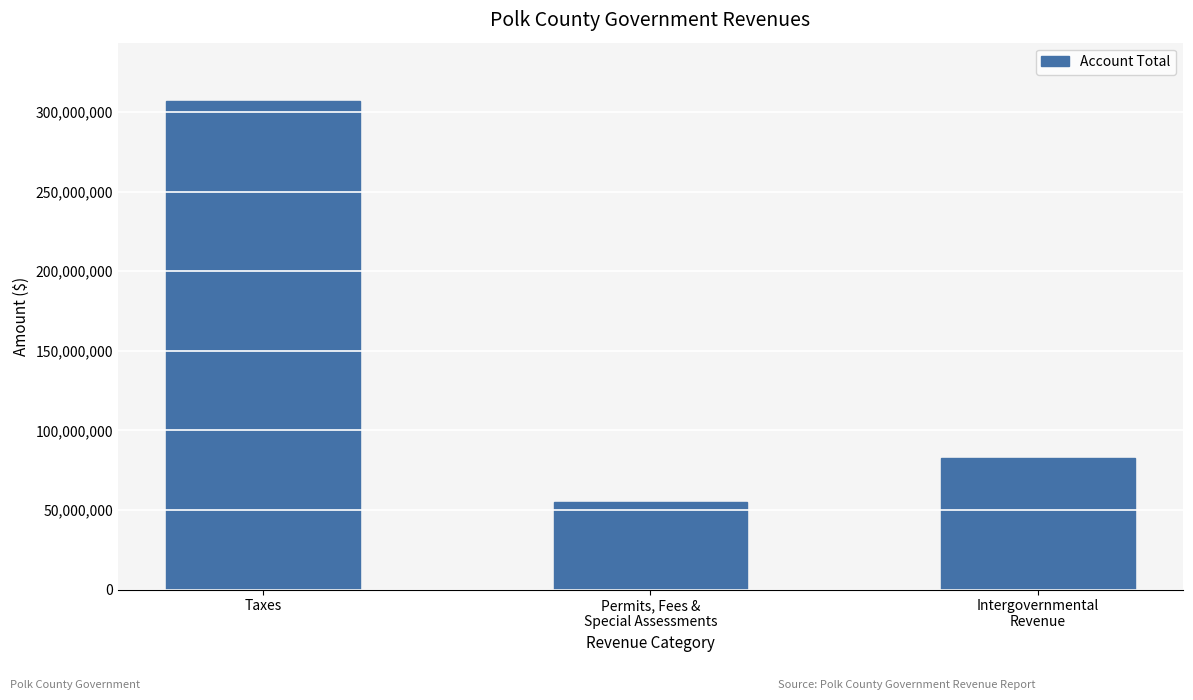

Reading left to right, list all the values displayed in this chart.

Taxes=306847585	Permits, Fees &
Special Assessments=55196541	Intergovernmental
Revenue=82765833